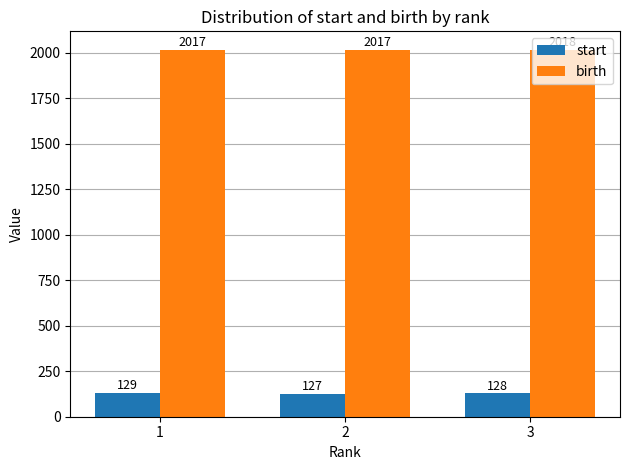

At 1, list the series in order from smallest to largest.

start, birth